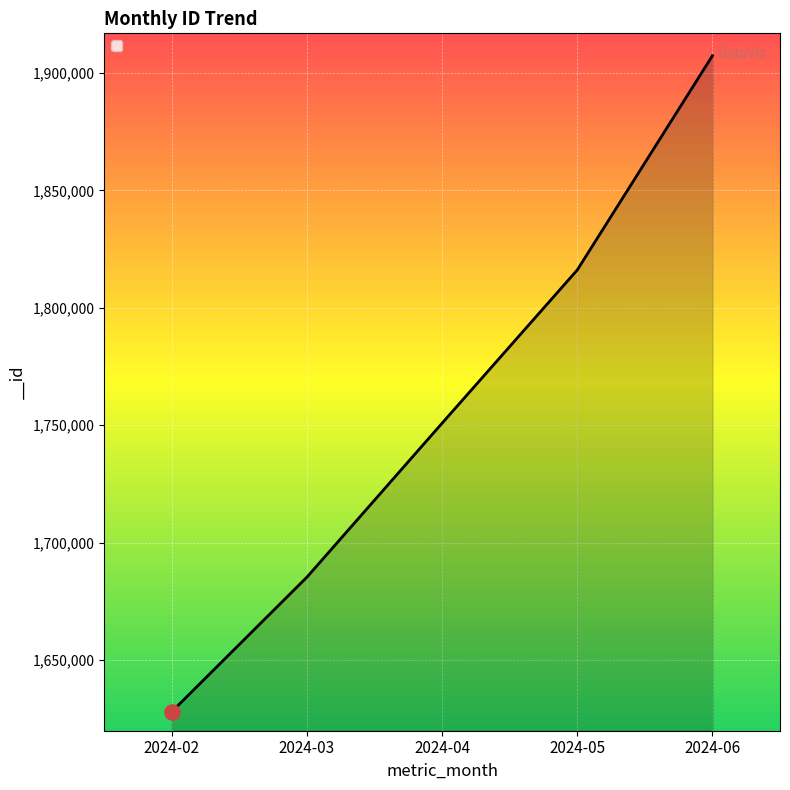

Approximately how many times larger is the value at 2024-02 compared to 2024-04?

0.9